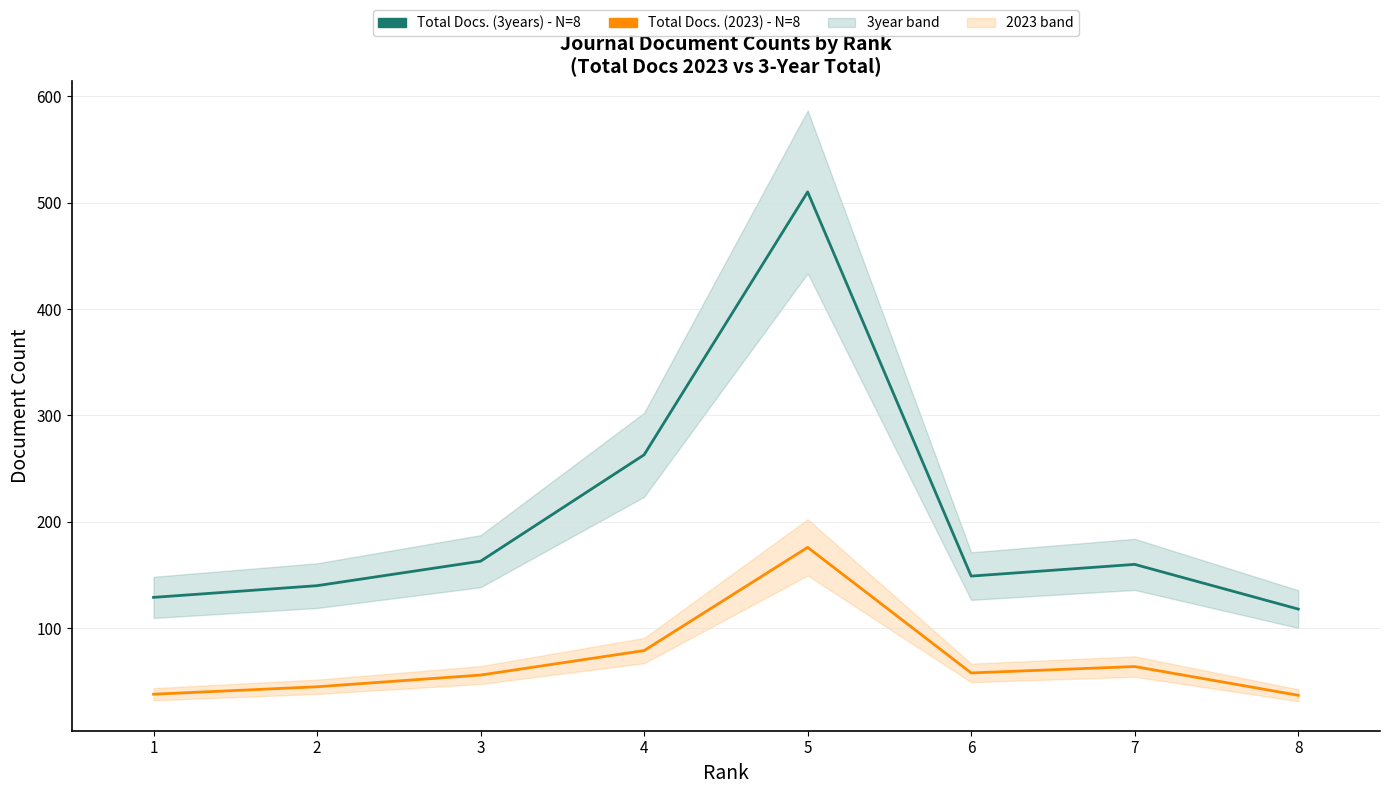

Which category has the highest value across all series?

5